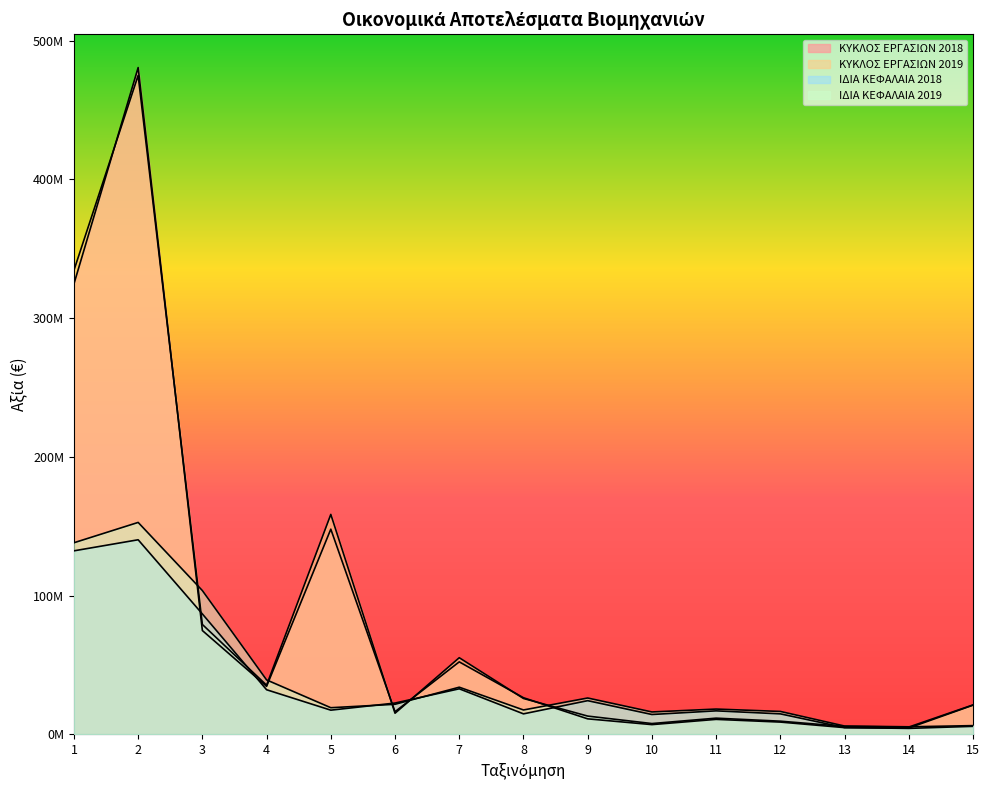

Is it true that ΚΥΚΛΟΣ ΕΡΓΑΣΙΩΝ 2018 equals 13257919 at 12?

False